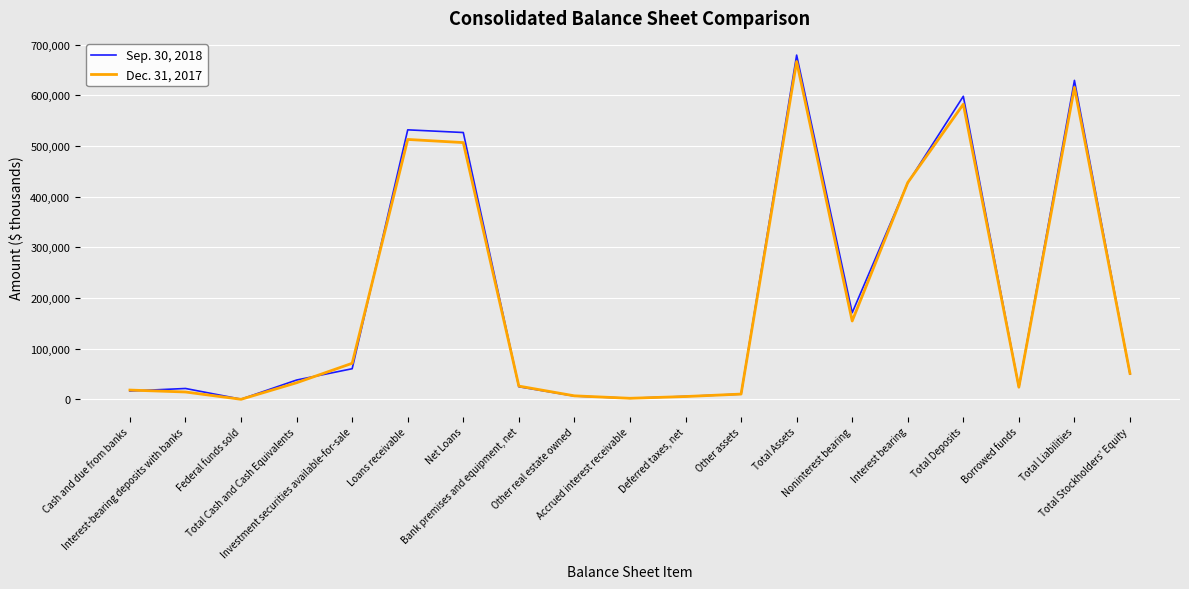

What is the difference between the maximum and minimum values in the Dec. 31, 2017 series?

666696